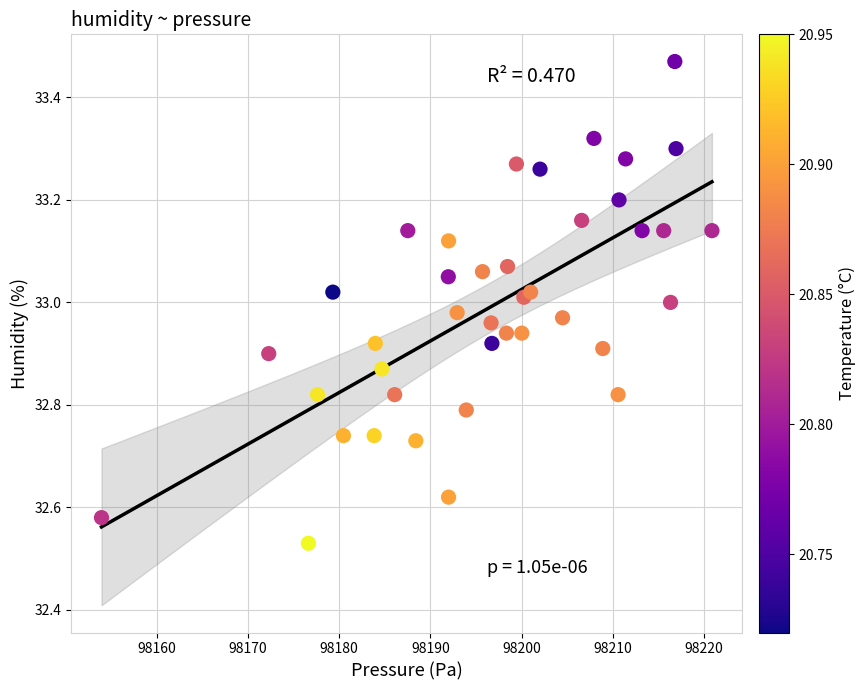

What is the range of X values (max minus min)?

66.9